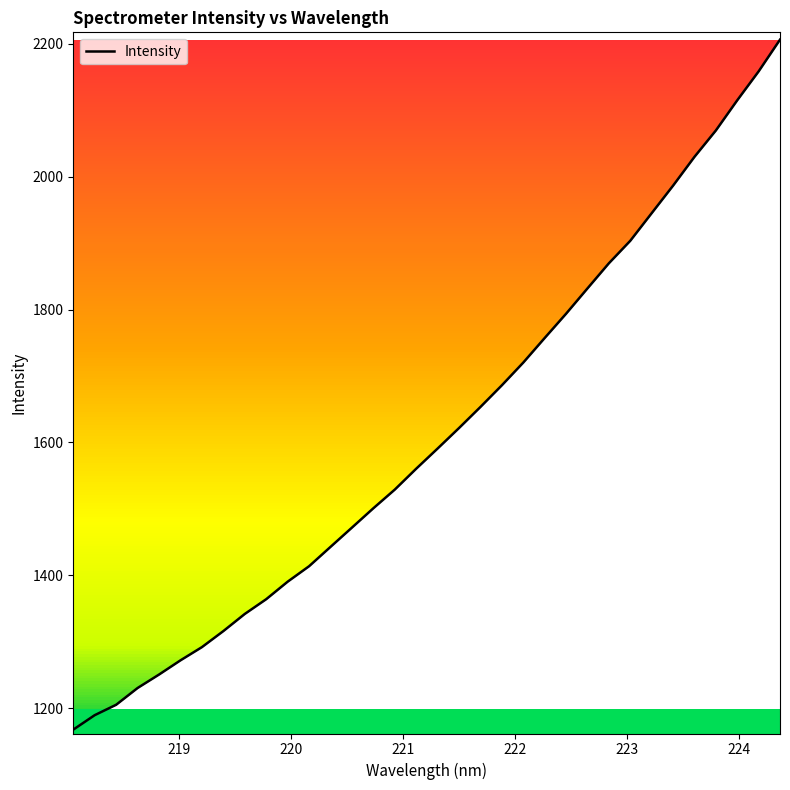

What is the minimum value shown in the chart?

1167.7